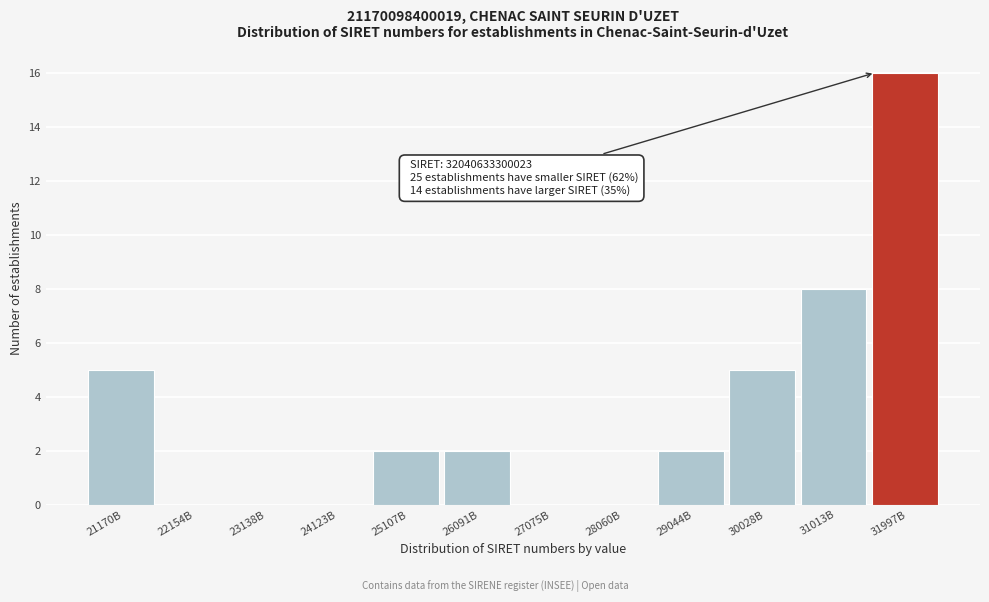

Reading left to right, list all the values displayed in this chart.

21170B=5	22154B=0	23138B=0	24123B=0	25107B=2	26091B=2	27075B=0	28060B=0	29044B=2	30028B=5	31013B=8	31997B=16